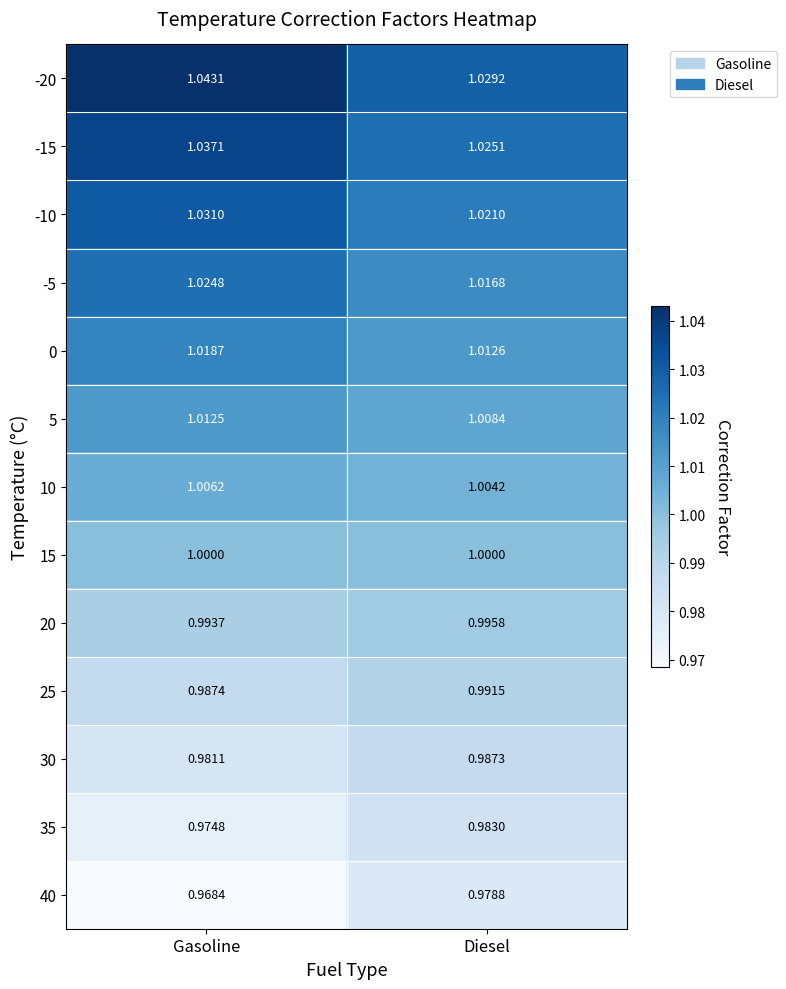

What is the spread (max minus min) of values at Diesel?

0.1